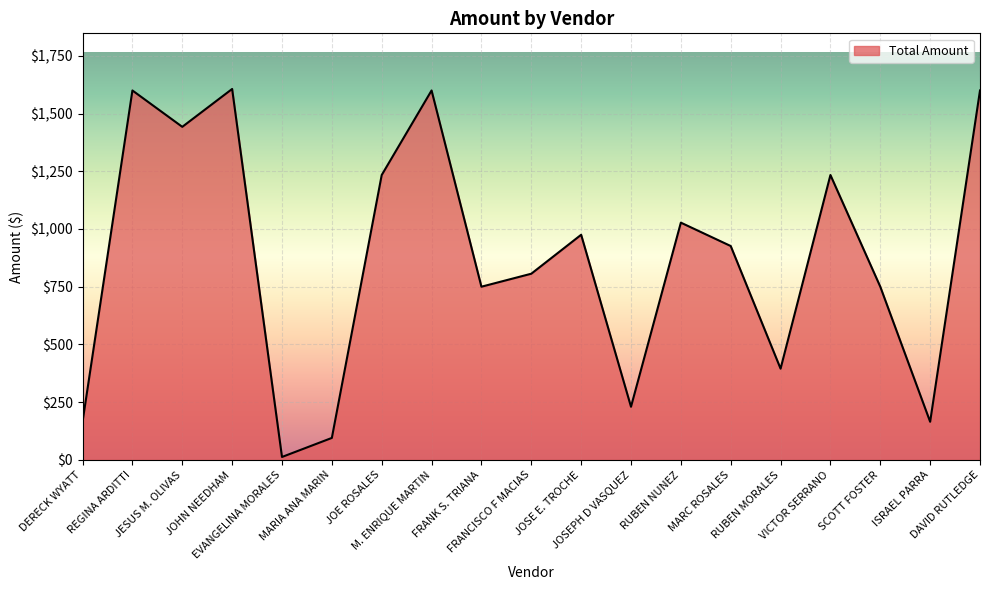

True or false: there are more than 2 points higher than both neighbors.

True